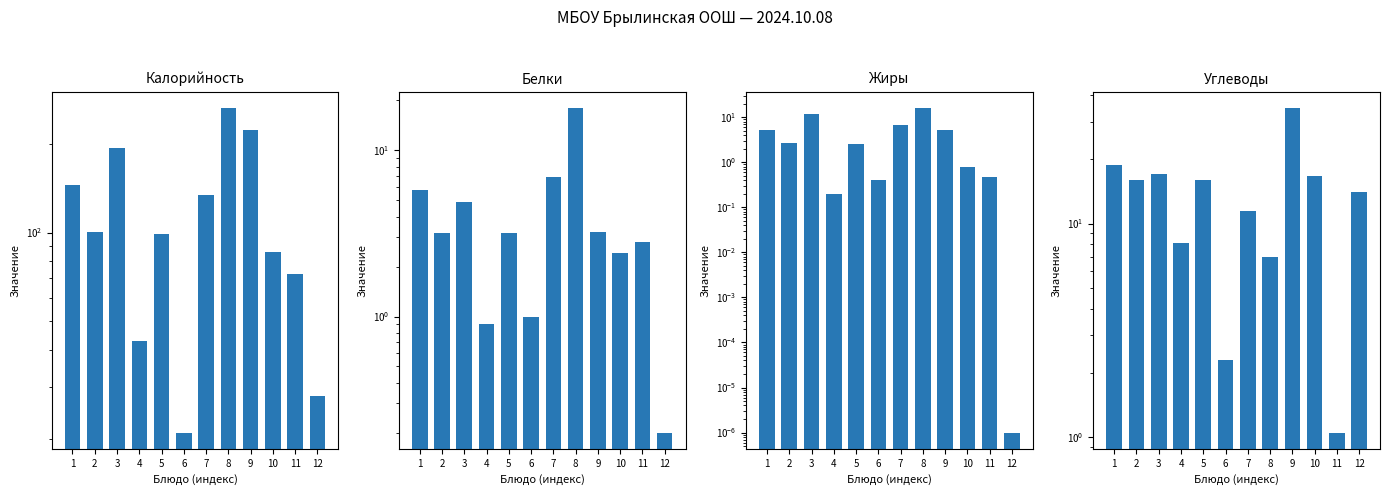

Count the number of data series in this chart.

4